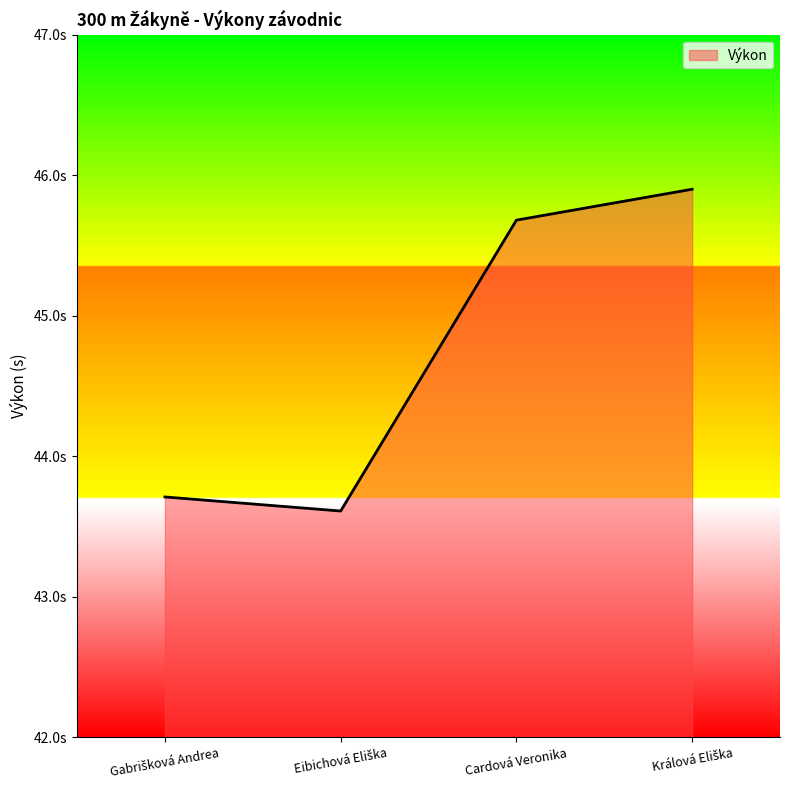

What value does the data have at Cardová Veronika?

45.7